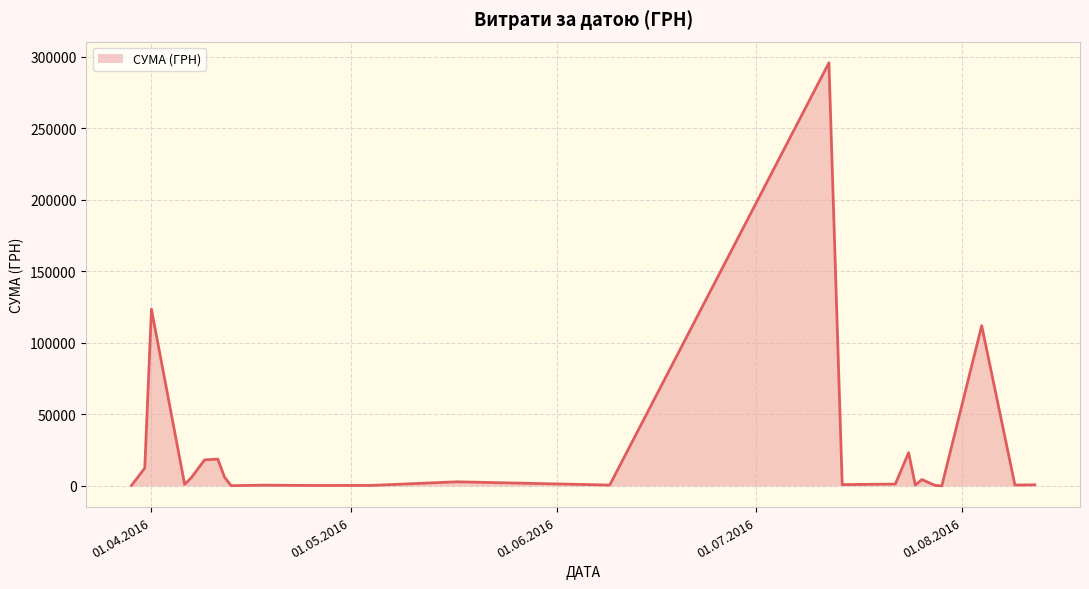

What is the maximum value shown in the chart?

295638.6